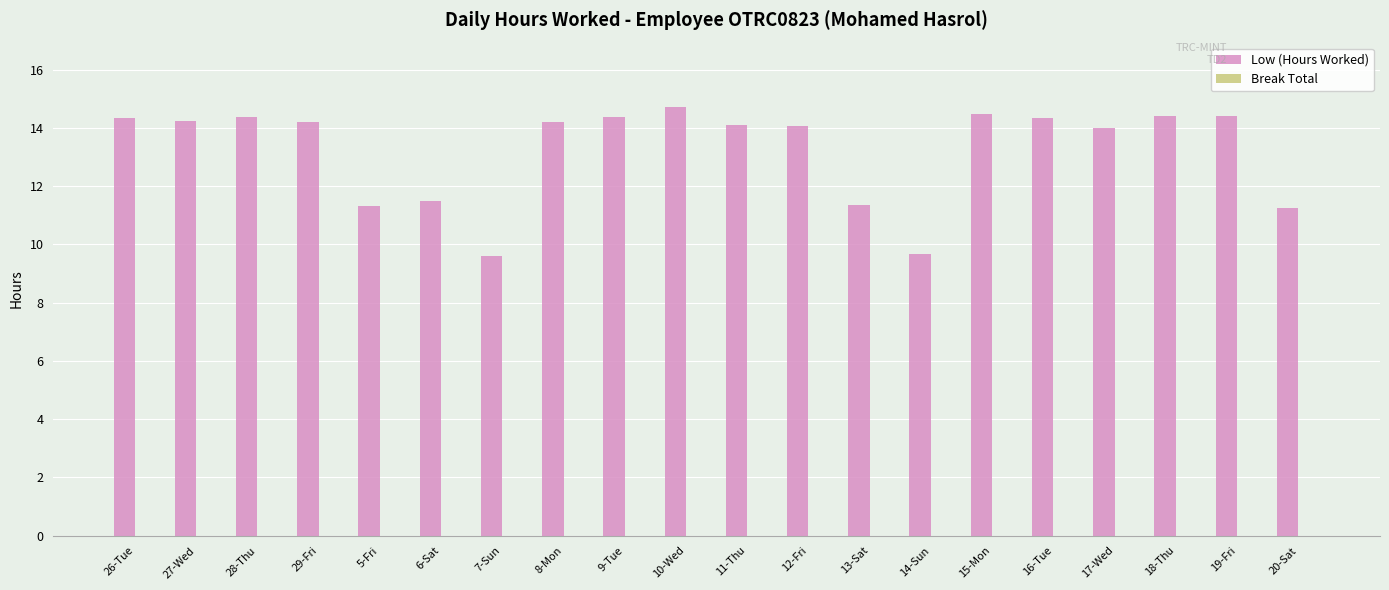

What is the minimum value shown in the chart?

9.6